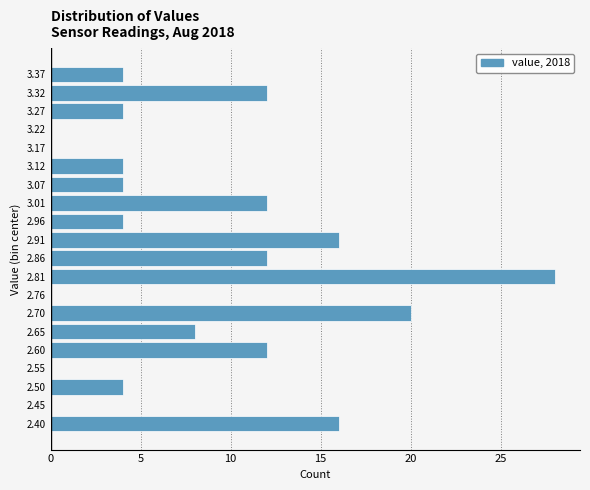

Which range on the y-axis has the longest bar?

2.78 to 2.83